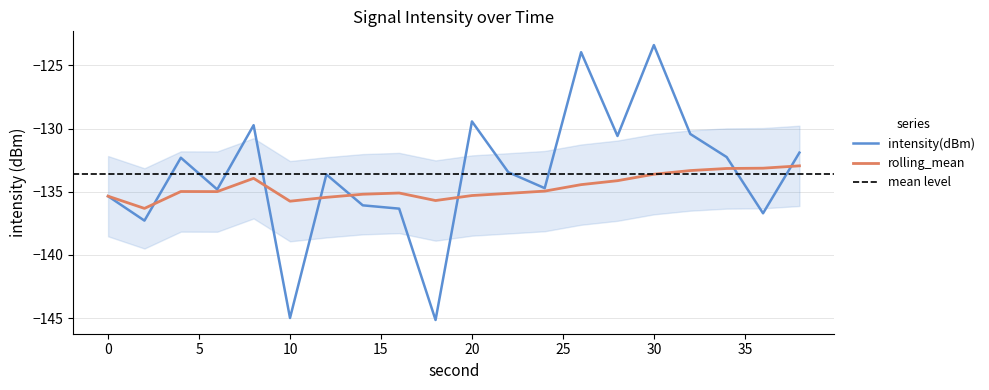

True or false: intensity(dBm) and rolling_mean intersect in this chart.

True